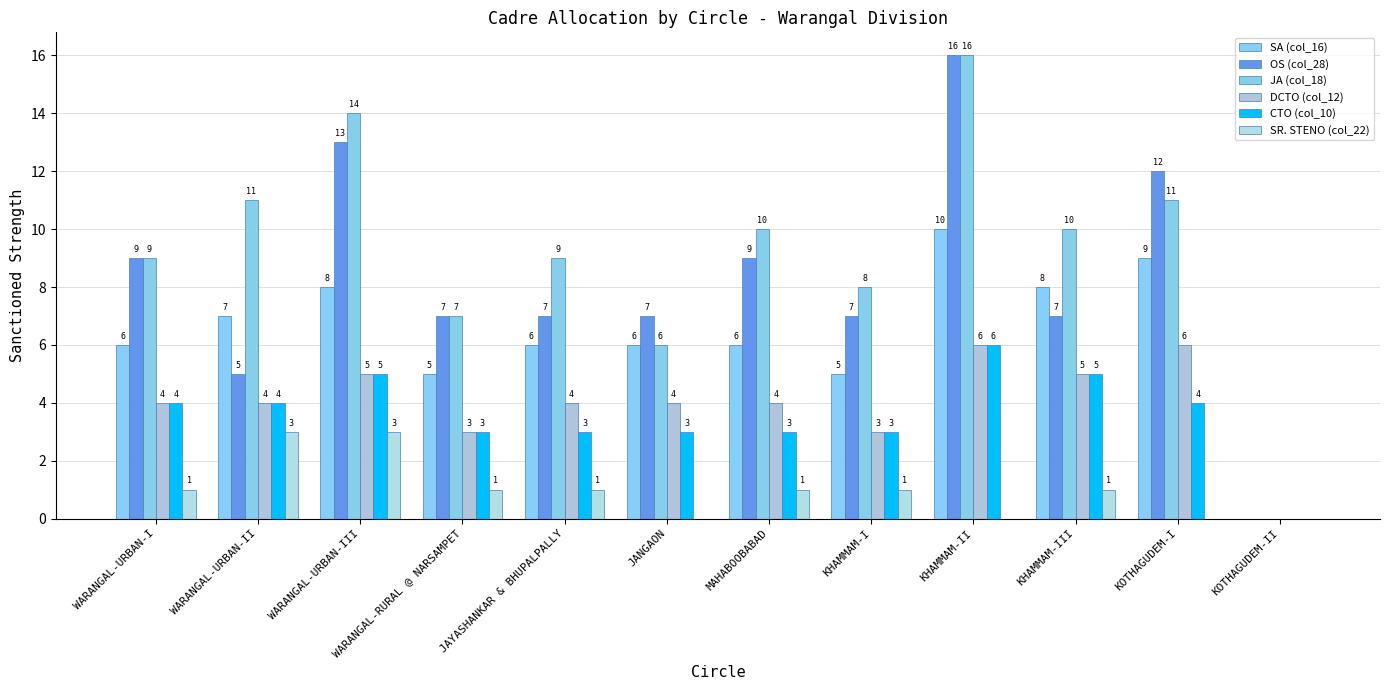

What is the greatest value displayed?

16